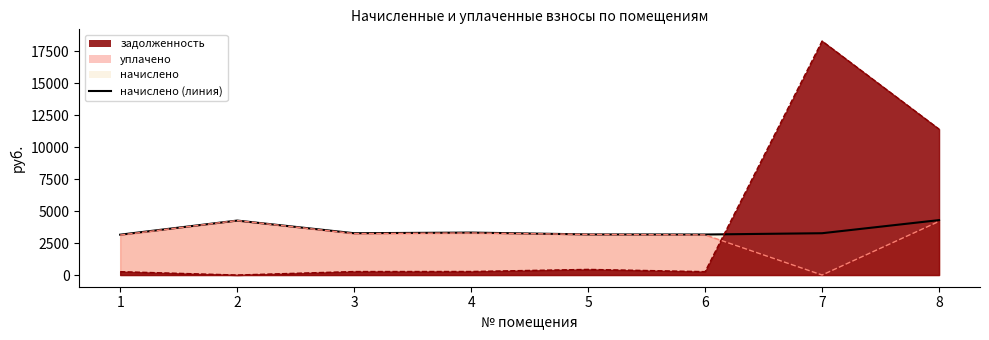

Reading left to right, transcribe all the data shown in this chart.

начислено: 3157.4	4262.5	3272.3	3322.4	3178.9	3171.8	3272.3	4298.4
уплачено: 3127.5	4262.5	3241.3	3291.0	3178.9	3141.8	0.0	4200.0
задолженность: 263.1	0.0	272.7	276.9	440.2	264.3	18316.7	11420.1